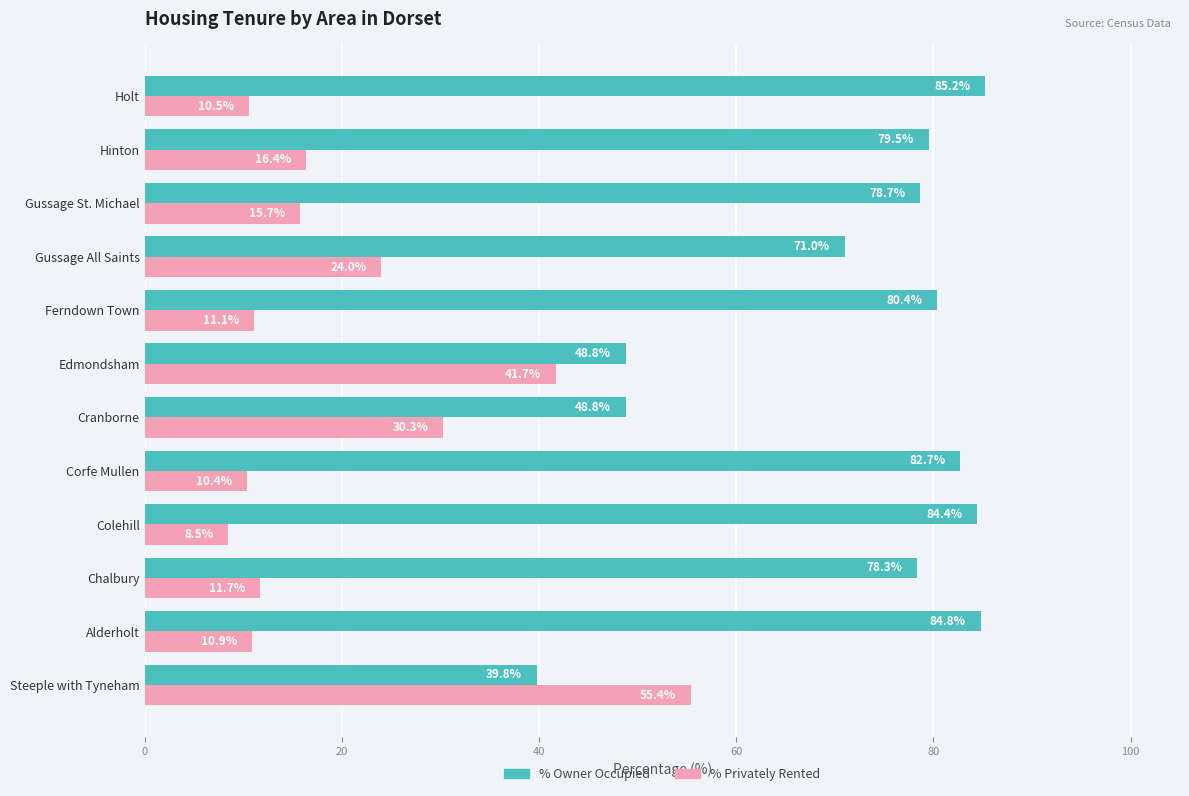

At how many categories does at least one series exceed 66?

9